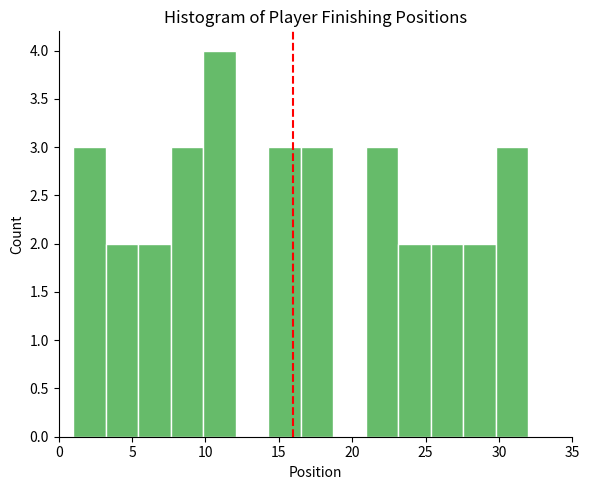

Over which range of the x-axis is the bar tallest?

10.0 to 12.0